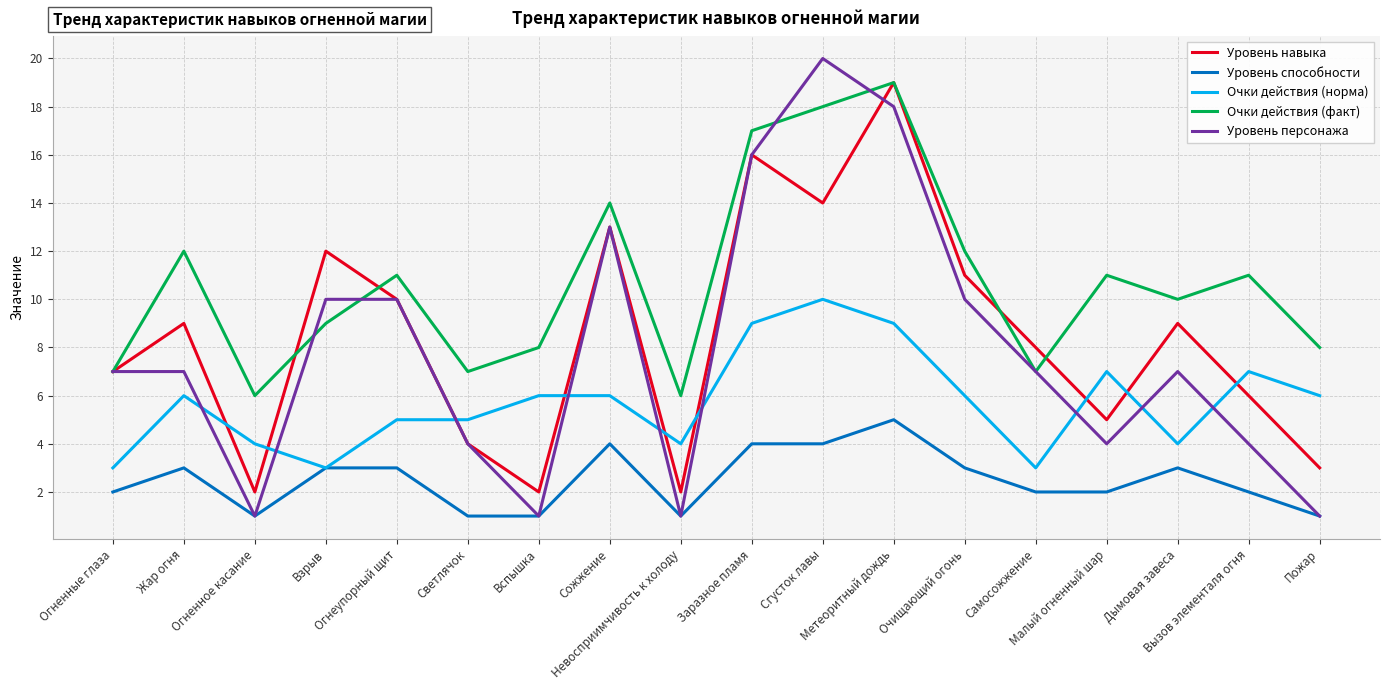

True or false: Уровень навыка has more than 1 points higher than both neighbors.

True